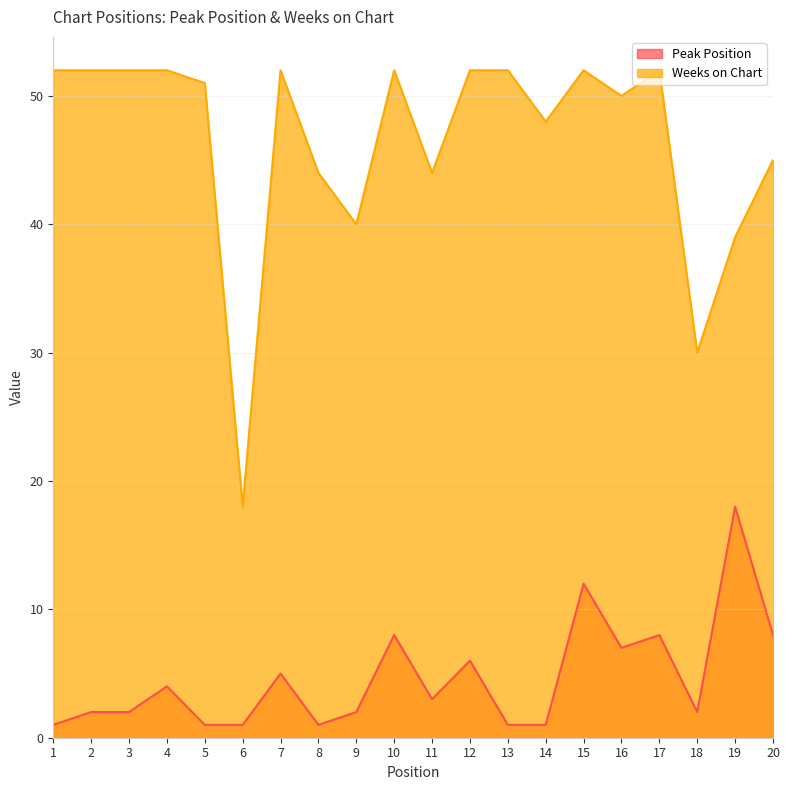

True or false: Weeks on Chart and Peak Position intersect in this chart.

False